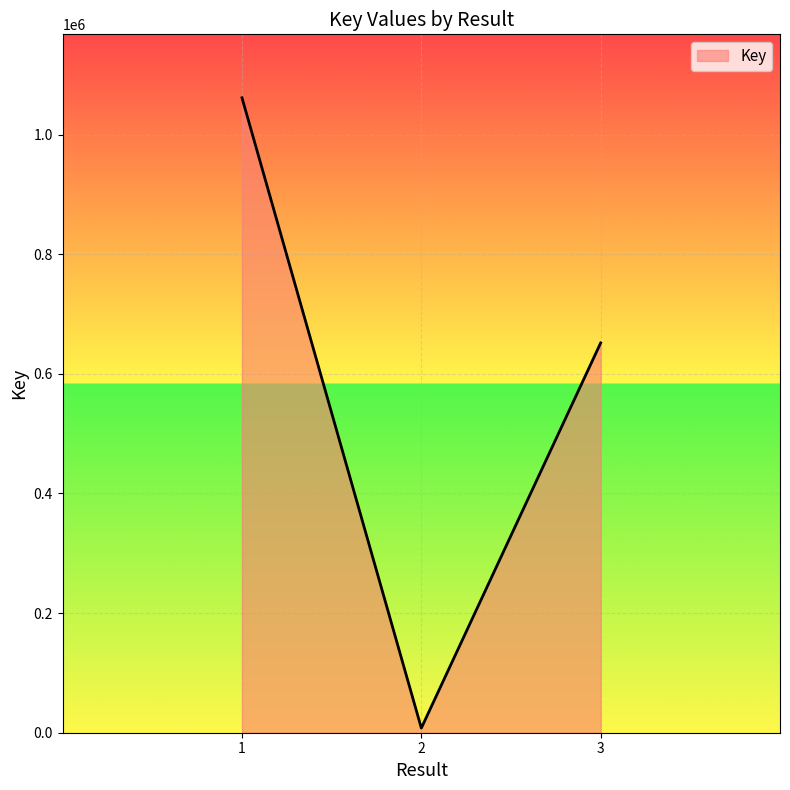

List the labels in order of value, smallest first.

2, 3, 1